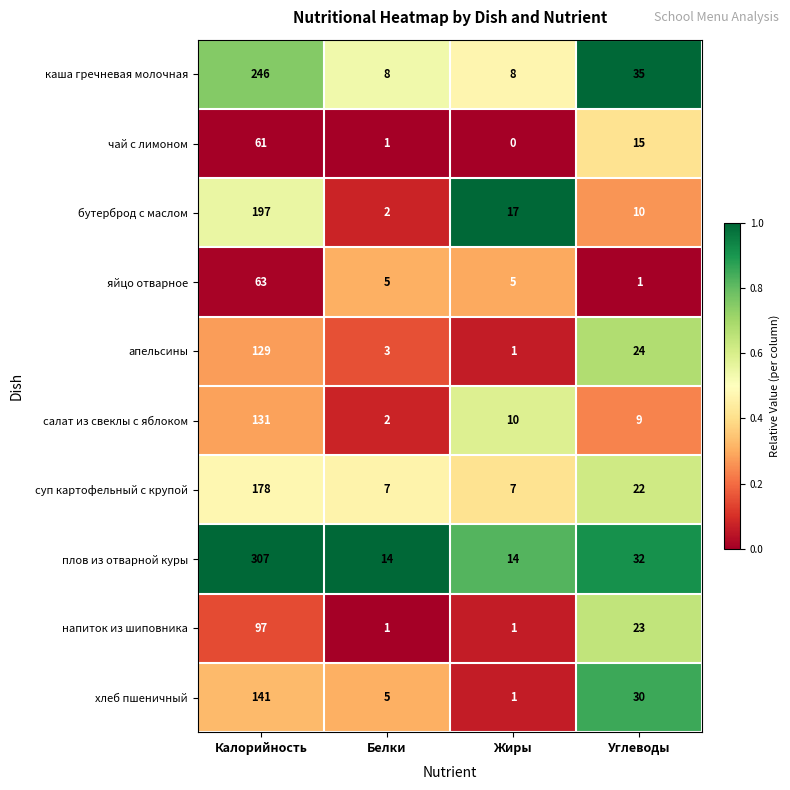

At which label does салат из свеклы с яблоком first exceed 10?

Калорийность